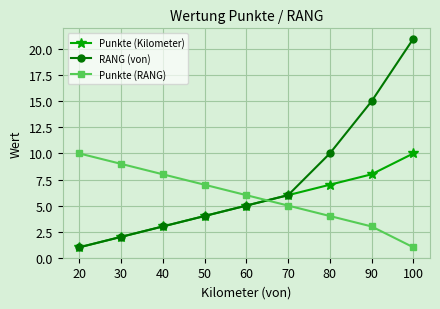

What is the maximum value for RANG (von)?

21